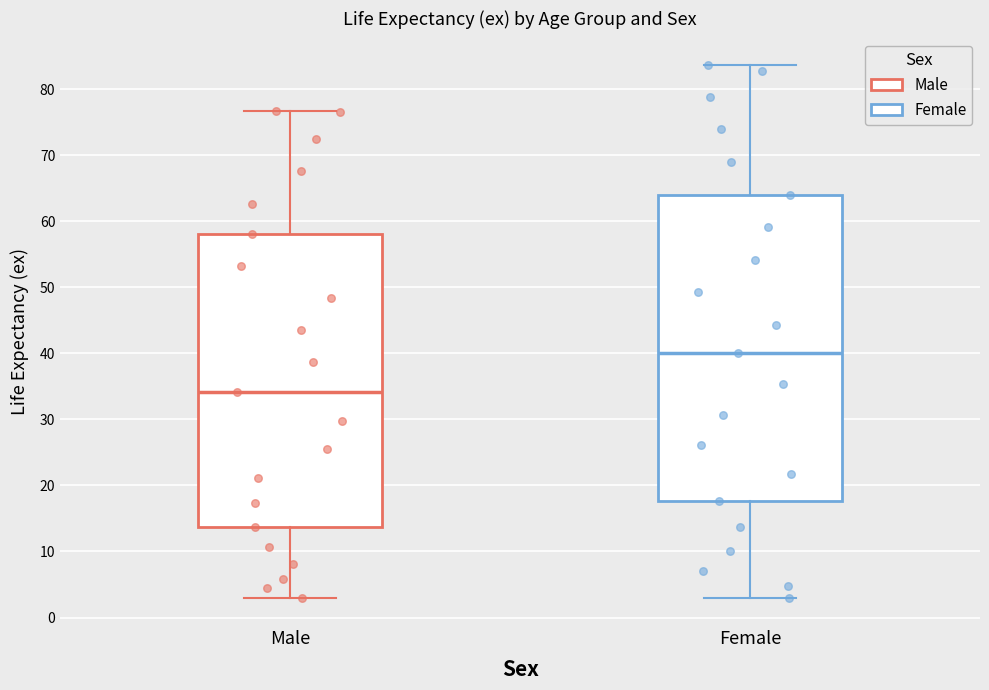

Which box's median line is the highest?

Female